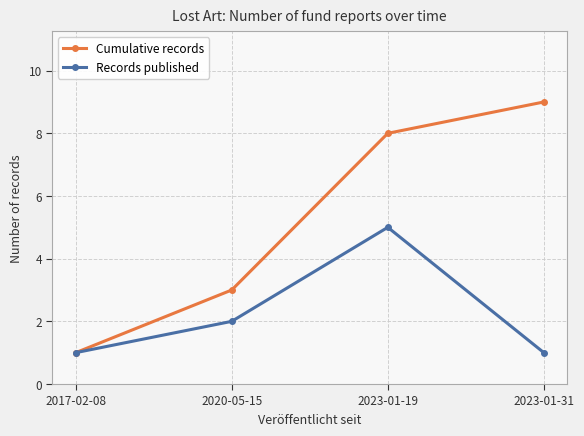

What is the sum of the Cumulative records values at 2017-02-08 and 2023-01-31?

10